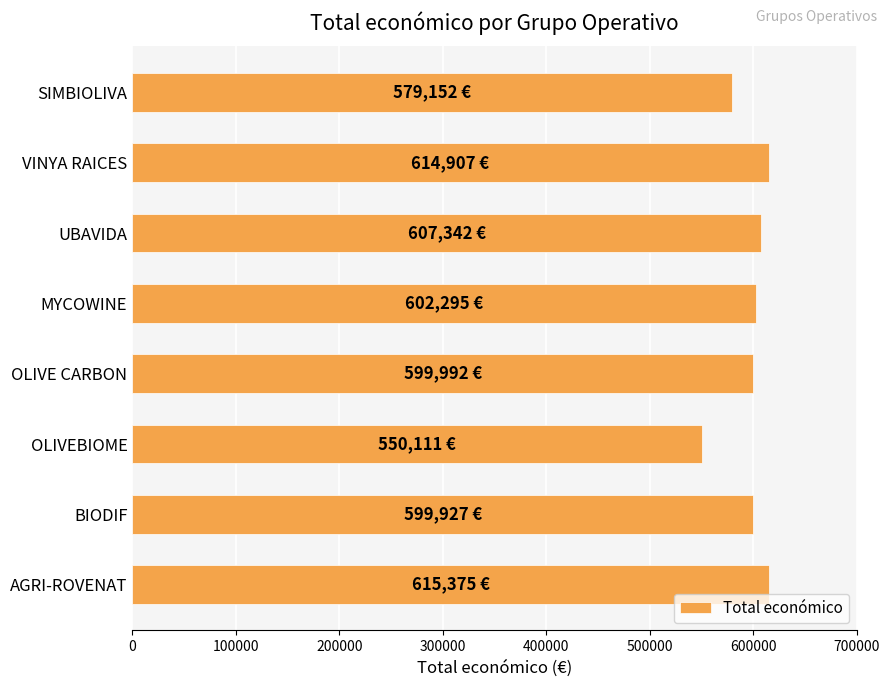

At which category does the chart reach its minimum across all series?

OLIVEBIOME